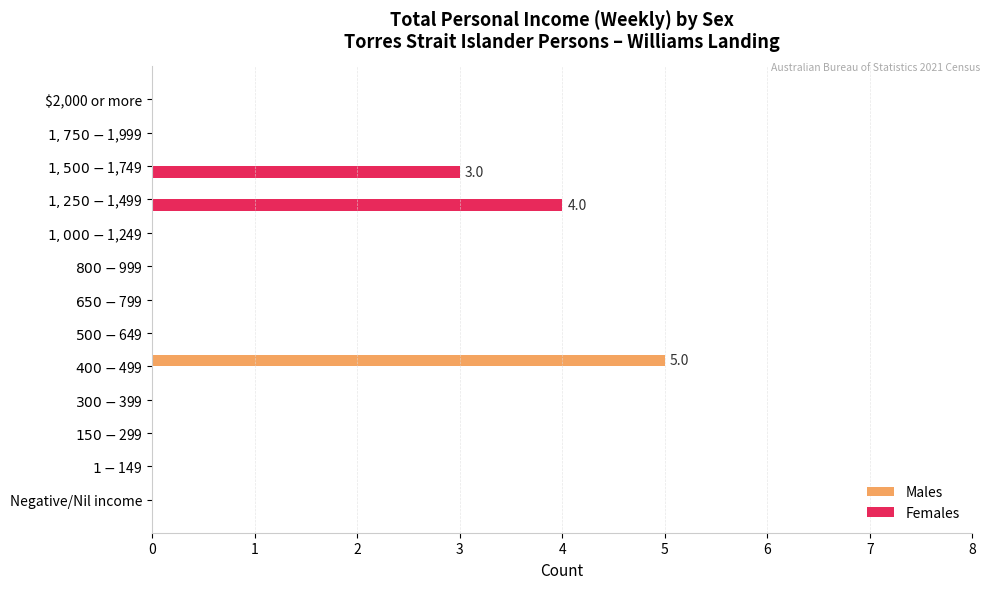

The Males series shows -2 at $2,000 or more. True or false?

False